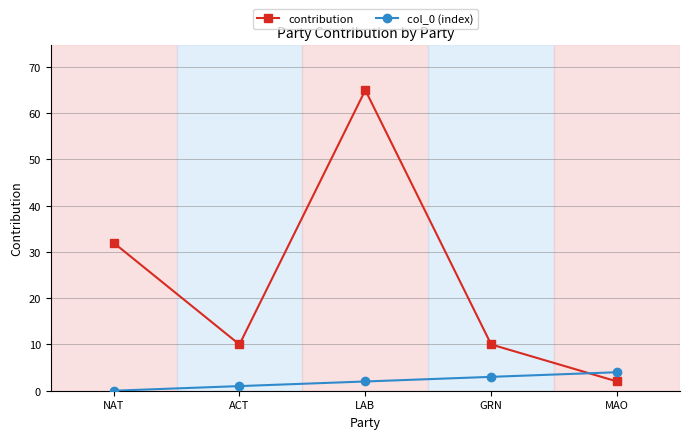

Read the contribution value at LAB.

65